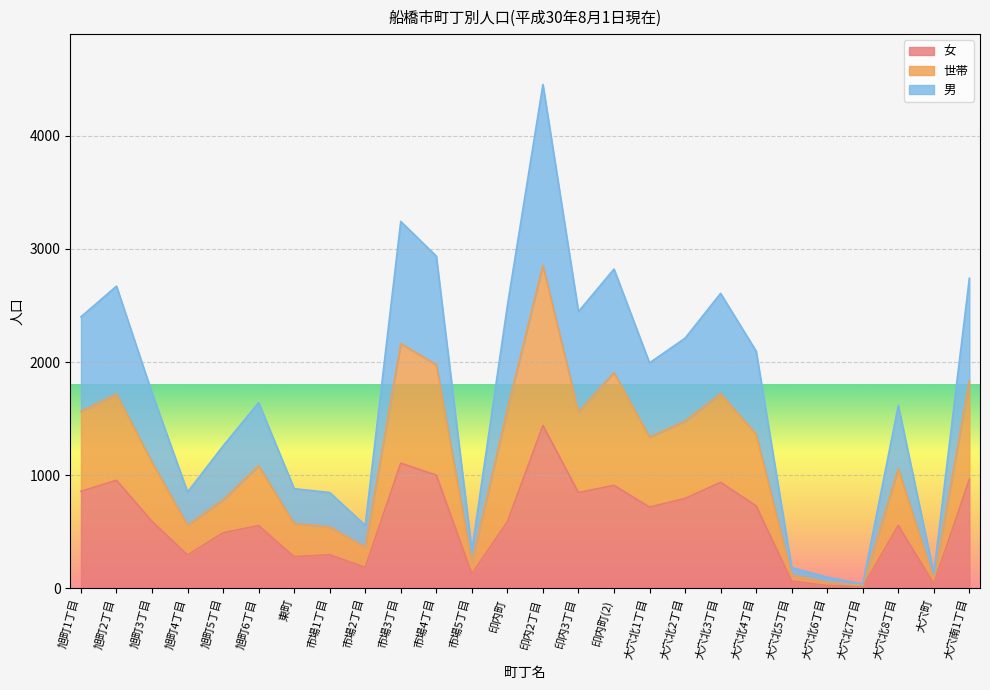

List the series in order of their peak value, lowest first.

女, 世帯, 男